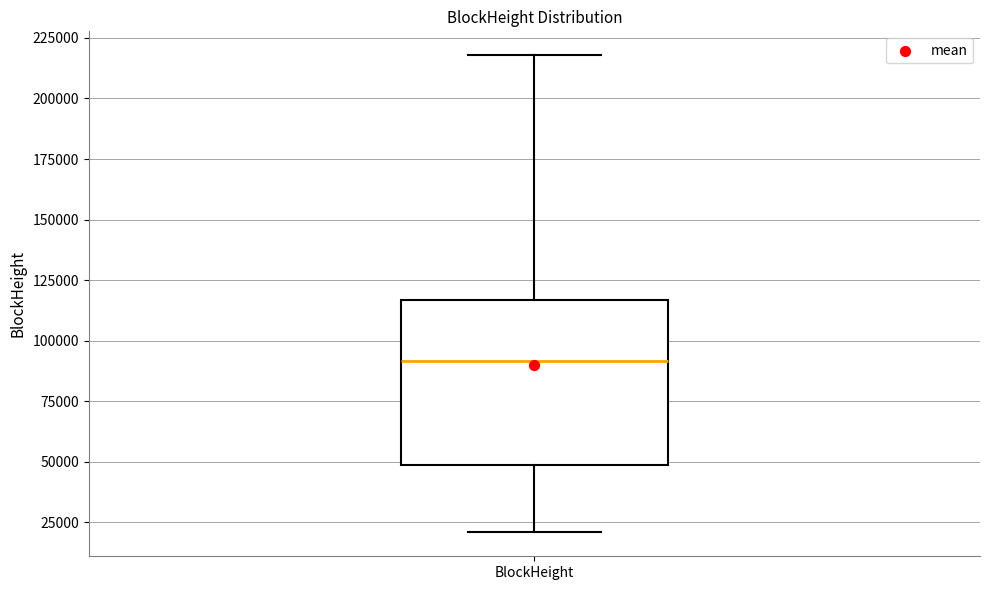

Transcribe this box plot: give where the median line is, the range the box spans, and where the two whiskers end, as read against the y-axis. The values are not printed on the chart, so give them approximately, as read against the axis.

median 90000, box 50000 to 115000, whiskers 20000 to 220000